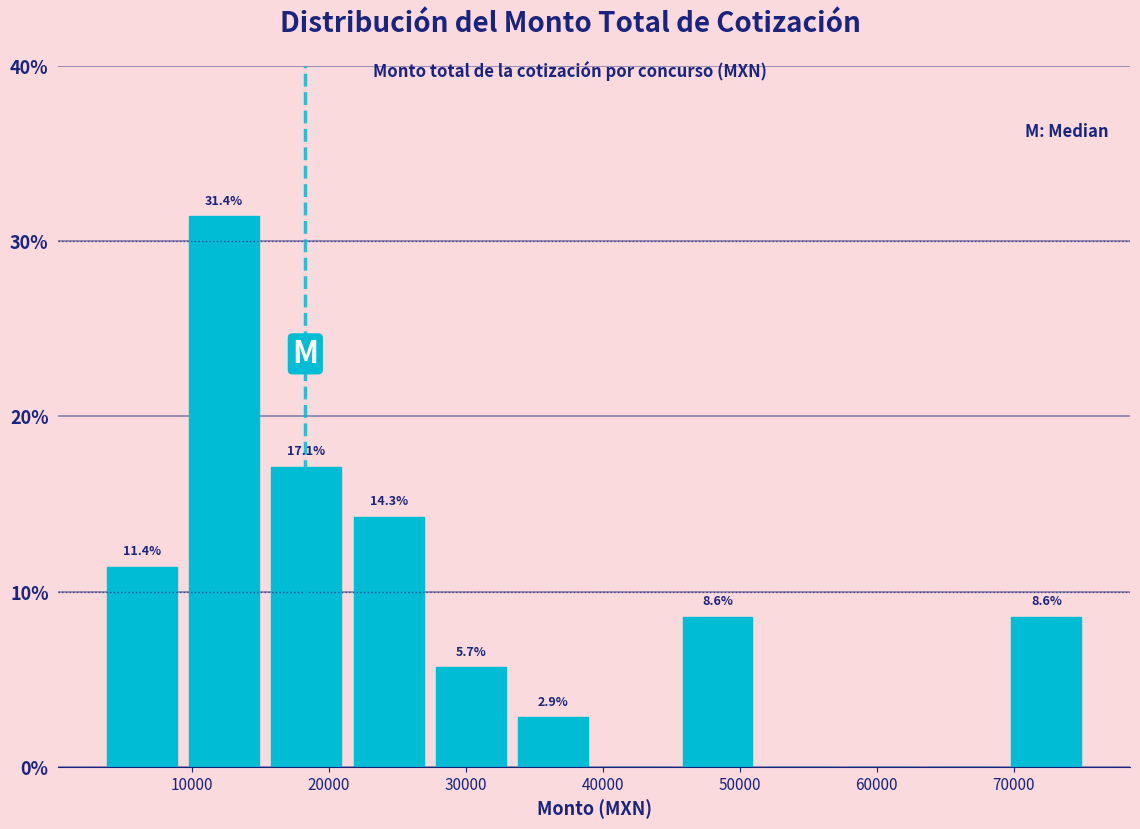

Over which range of the x-axis is the bar tallest?

9000 to 15000